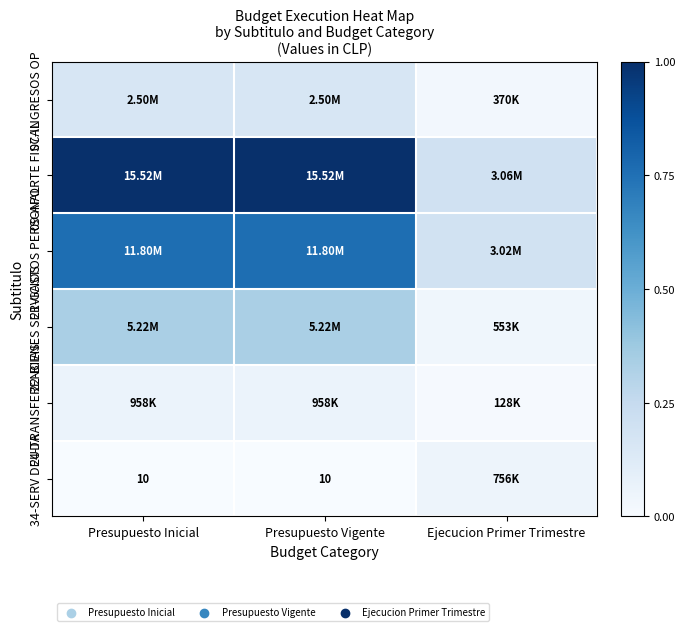

What is the difference between the 09-APORTE FISCAL values at Ejecucion Primer Trimestre and Presupuesto Inicial?

0.8